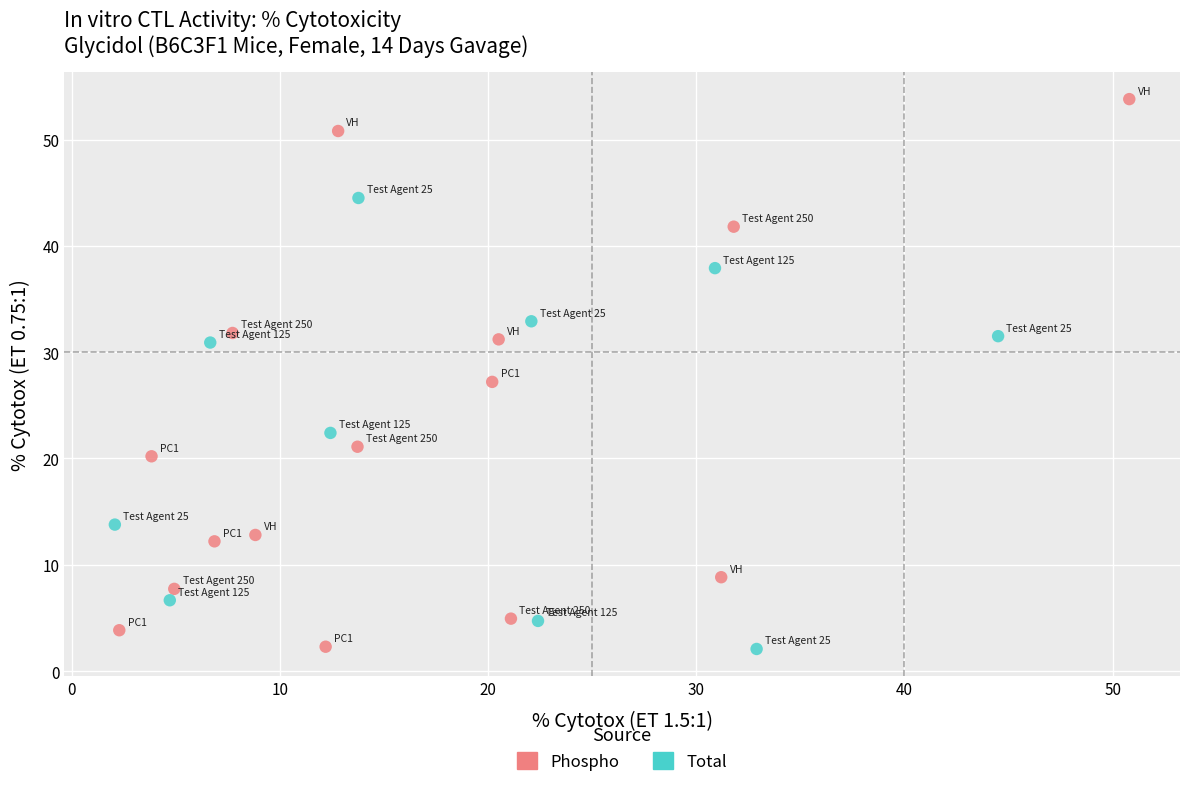

Which series reaches the maximum Y coordinate?

Phospho